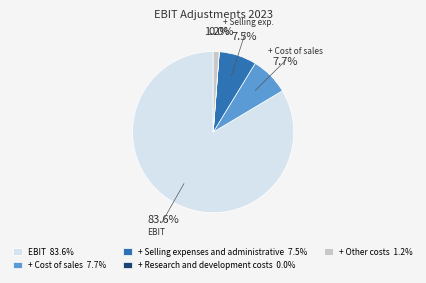

Do + Other costs 1.2% and EBIT 83.6% together represent more than half of the pie?

Yes